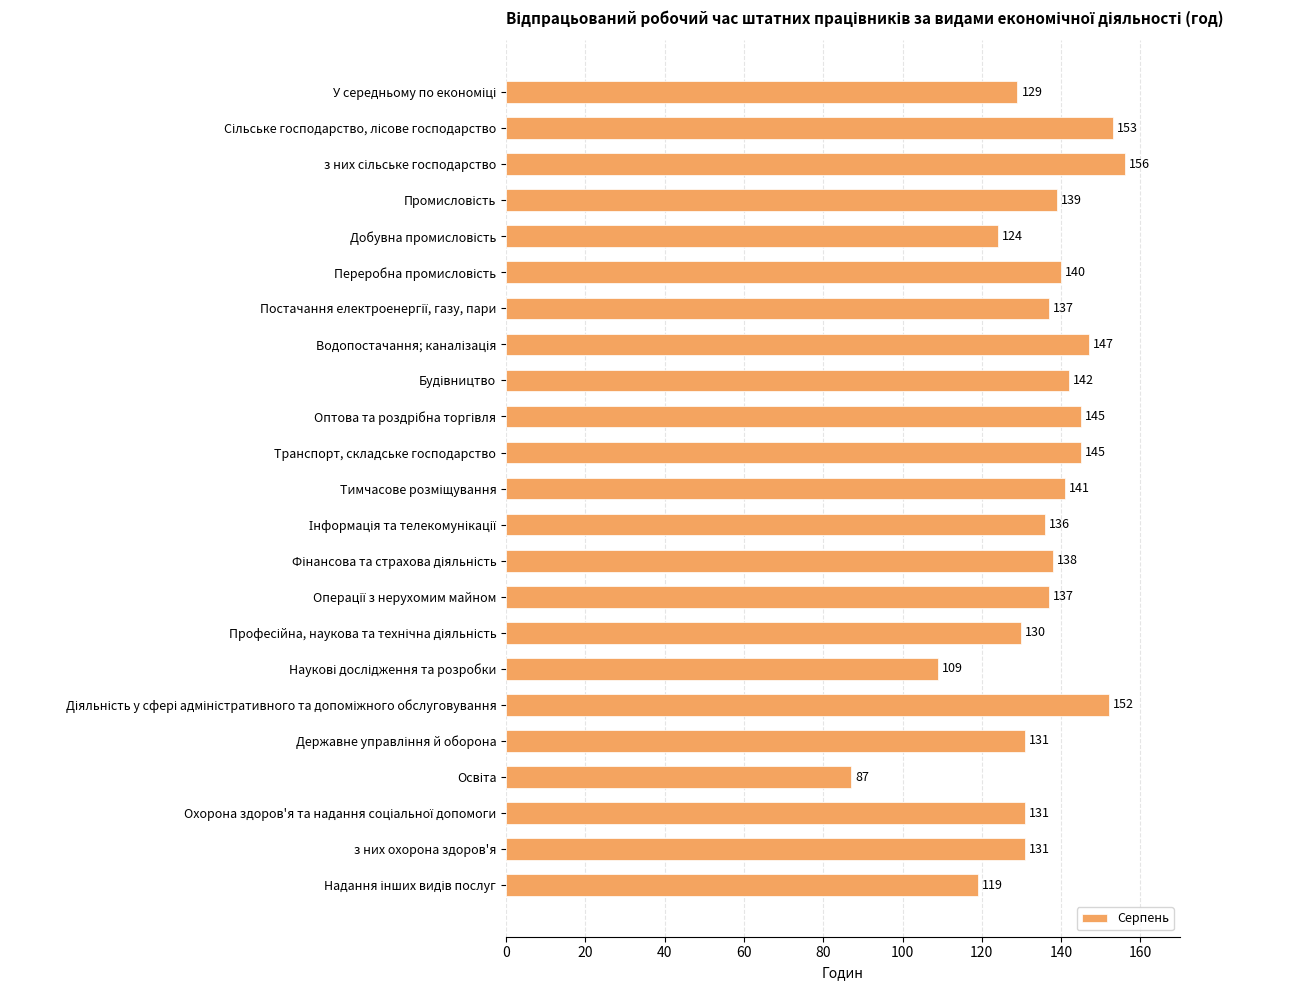

What is the difference between the second highest and minimum values?

66